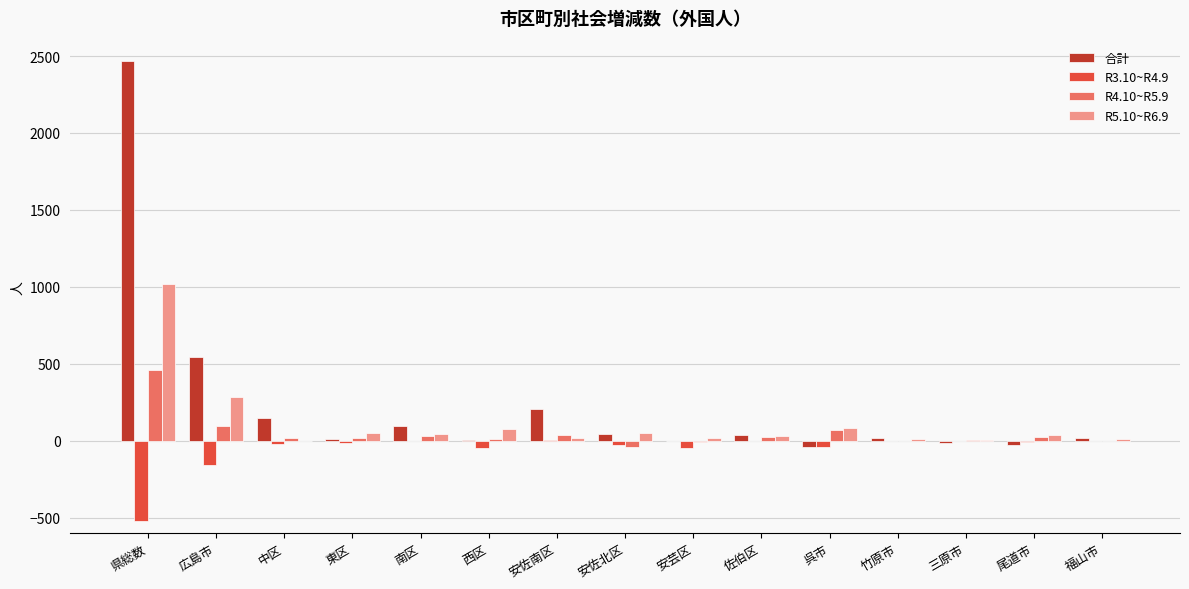

At which label does 合計 reach its peak?

県総数